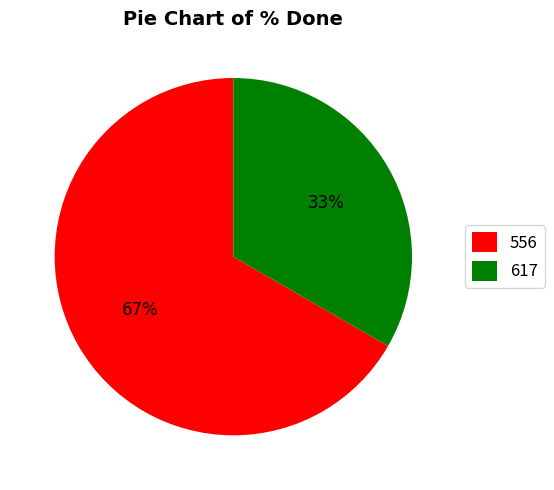

Rank the categories by value from lowest to highest.

617, 556